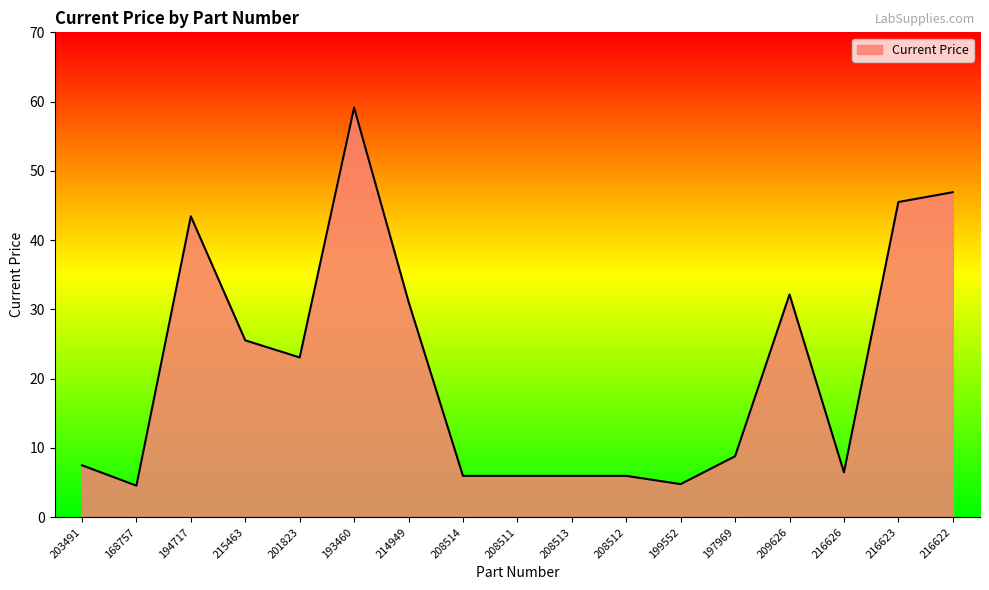

What value does the data have at 193460?

59.1